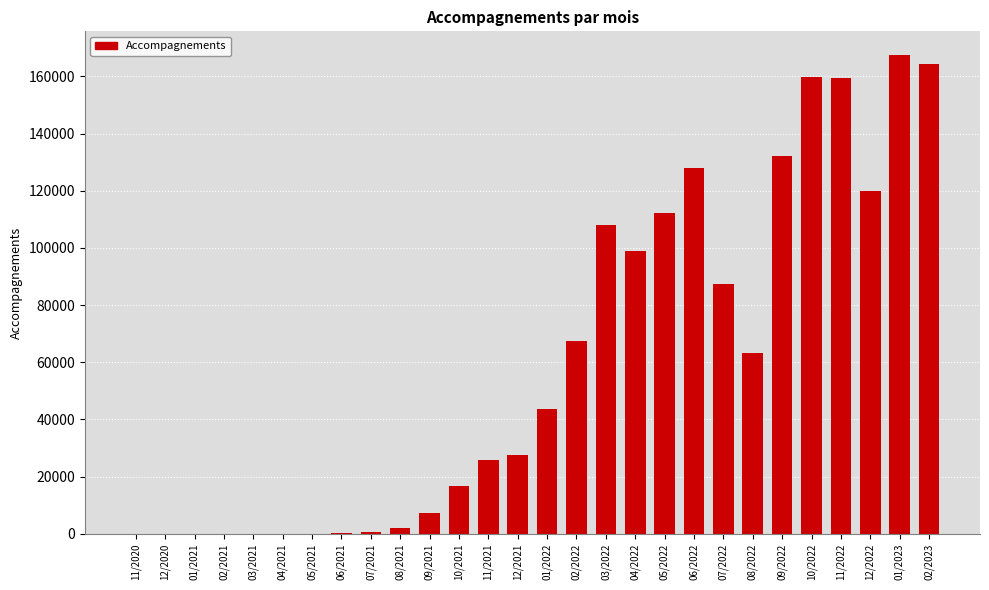

What is the sum of all values?

1692799